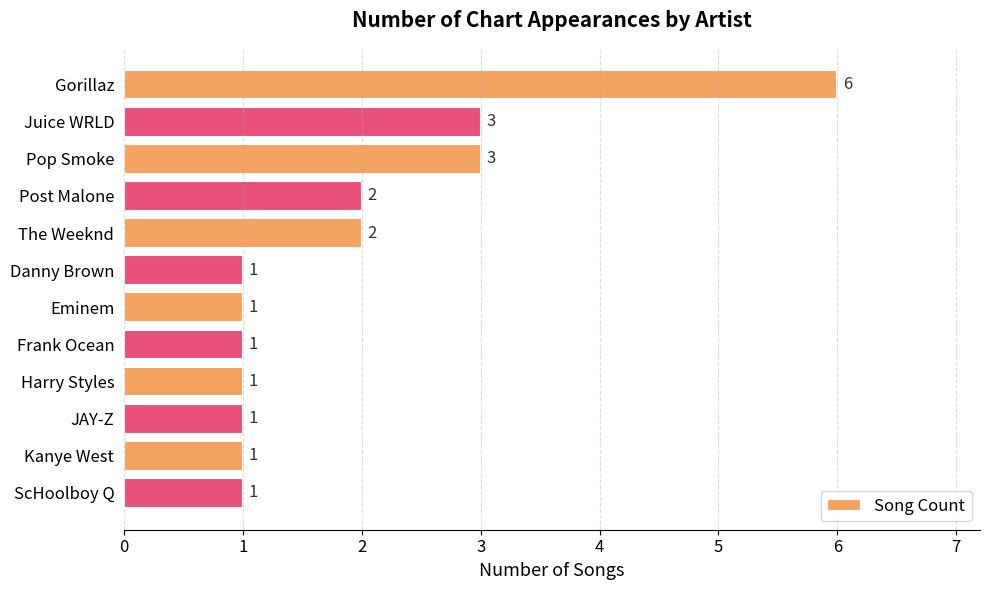

True or false: the data shows 3 at Post Malone.

False